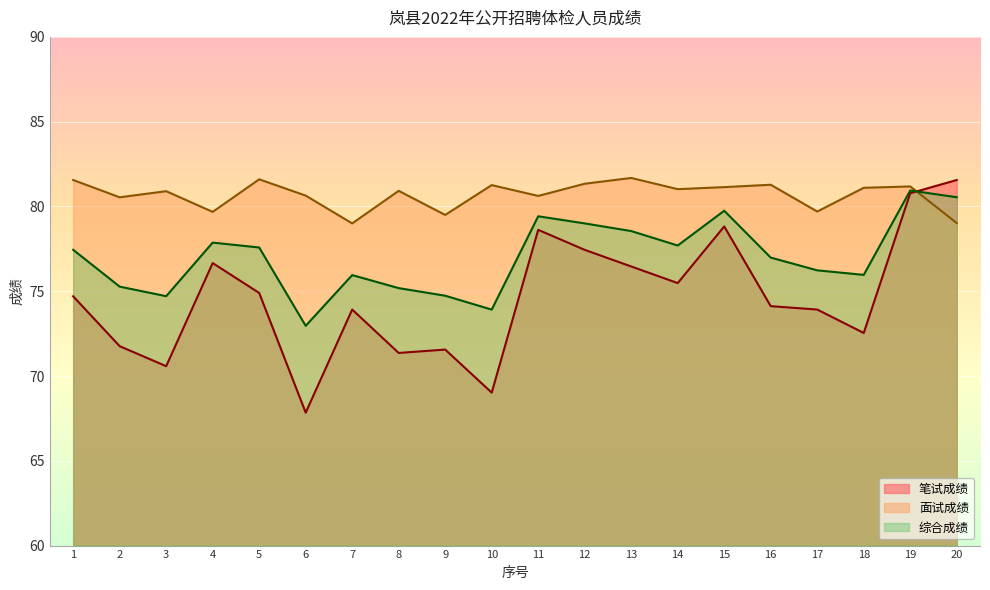

At which category is the sum across all series the highest?

19